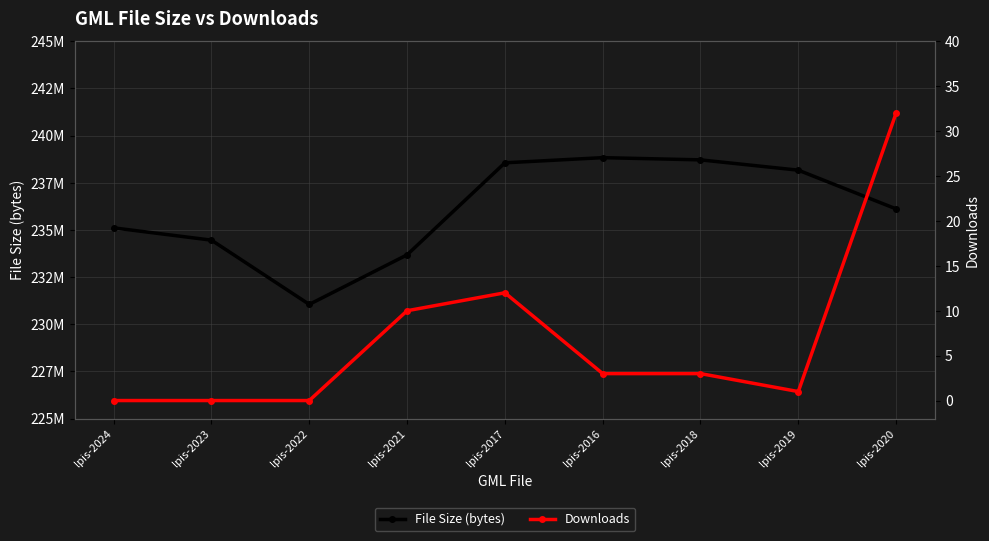

What is the difference between the highest and lowest values at lpis-2024?

235109806